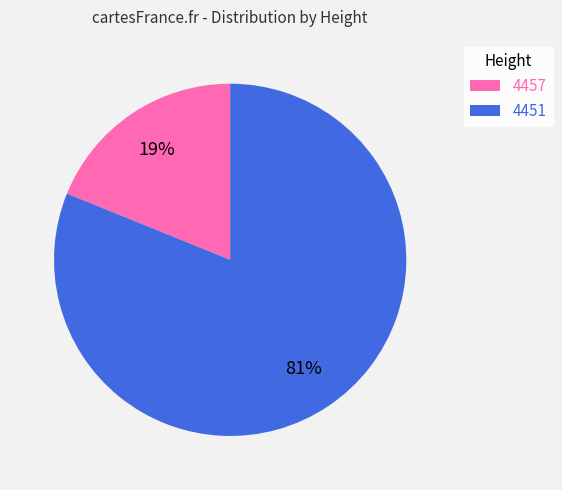

Combined, do 4457 and 4451 account for over 50%?

Yes